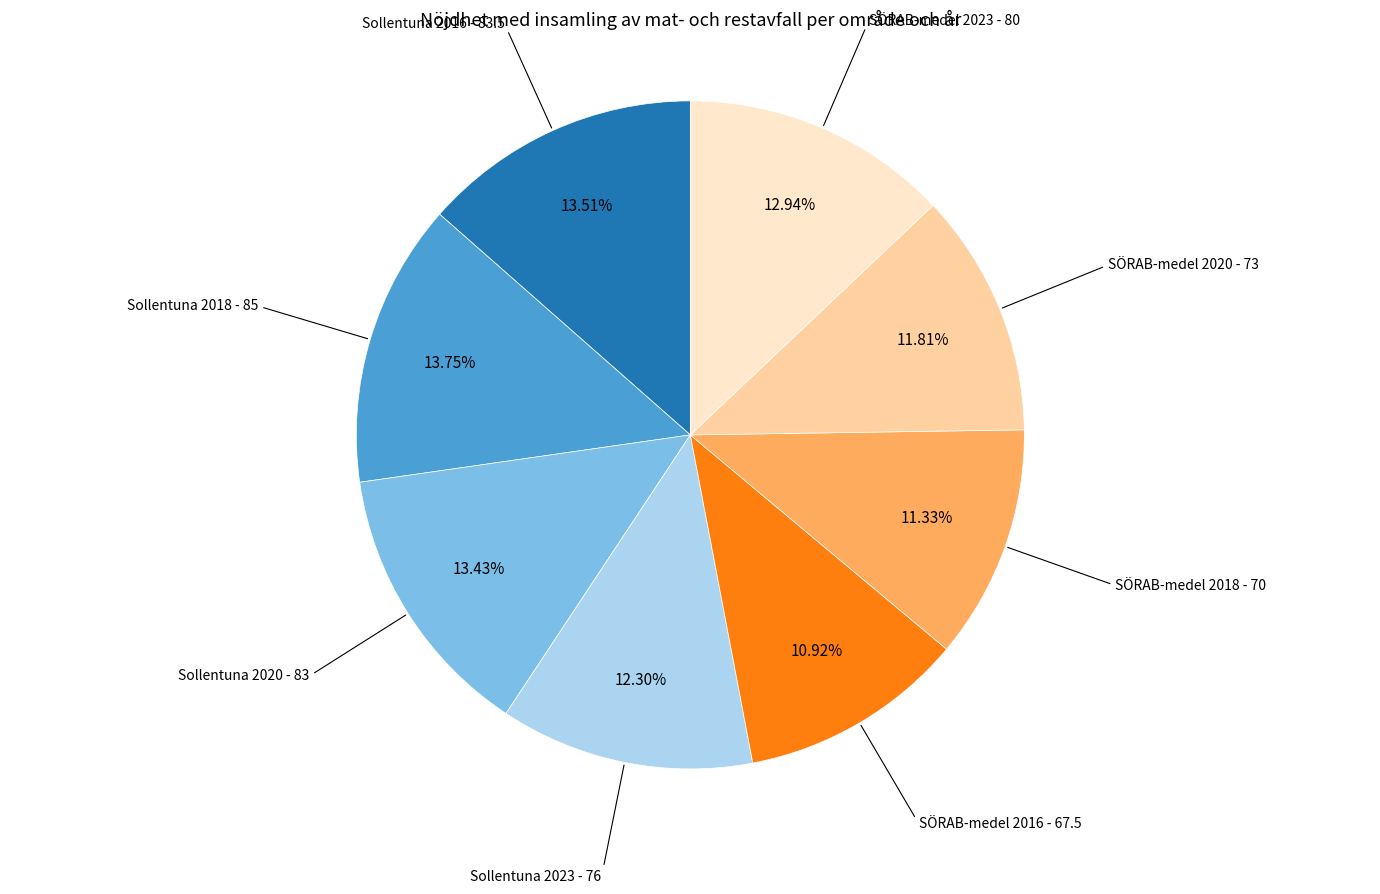

Does any single category account for the majority?

No